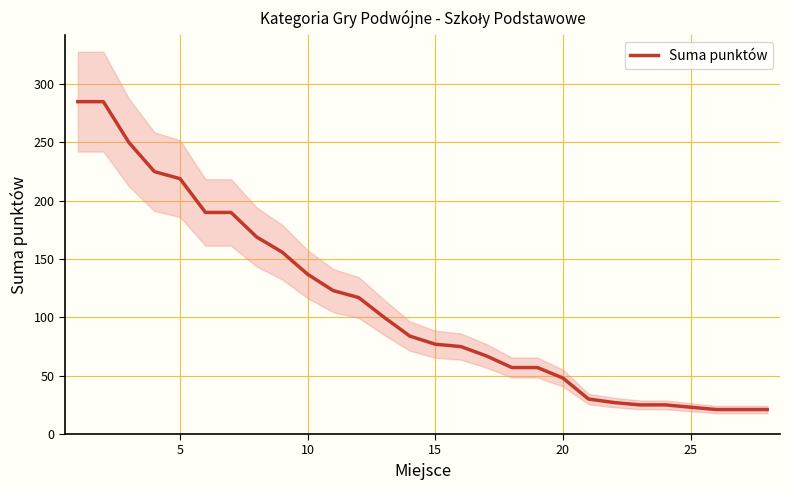

What is the minimum value shown in the chart?

21